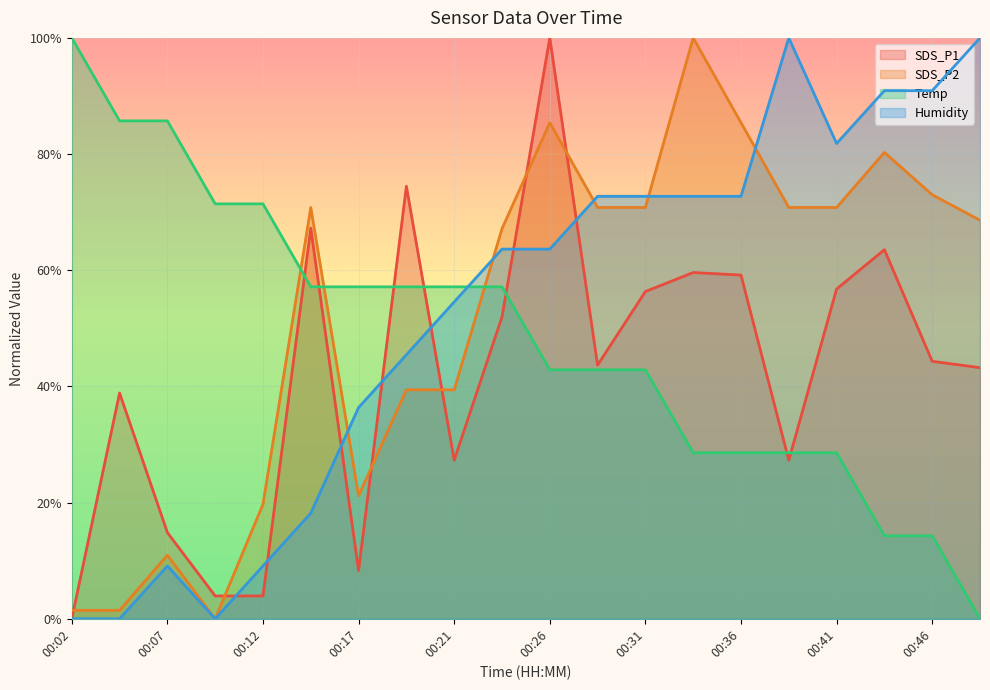

At which category is the sum across all series the highest?

00:26